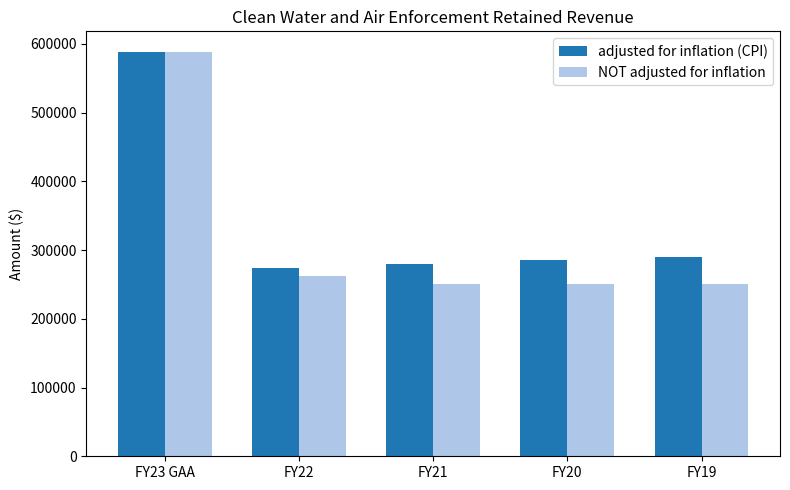

At which label is NOT adjusted for inflation closest to 419375?

FY22